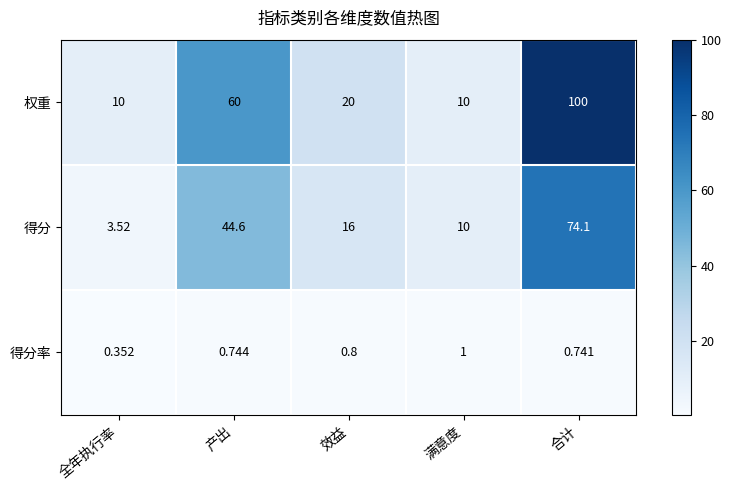

List the series in order of their overall mean, highest first.

权重, 得分, 得分率